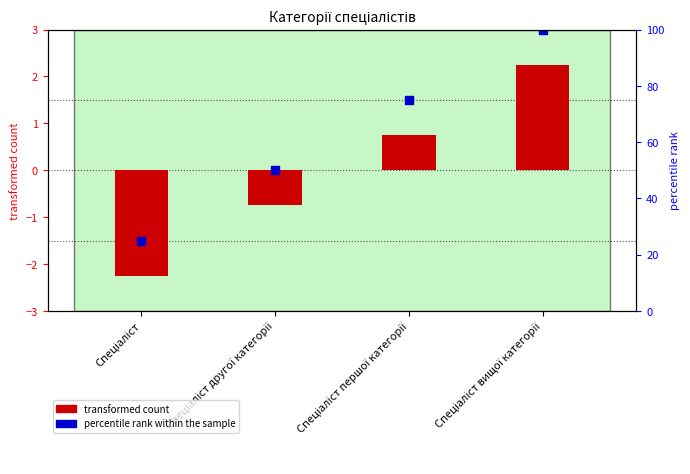

Is the value of transformed count at Спеціаліст другої категорії greater than the value of percentile rank within the sample at Спеціаліст?

Yes